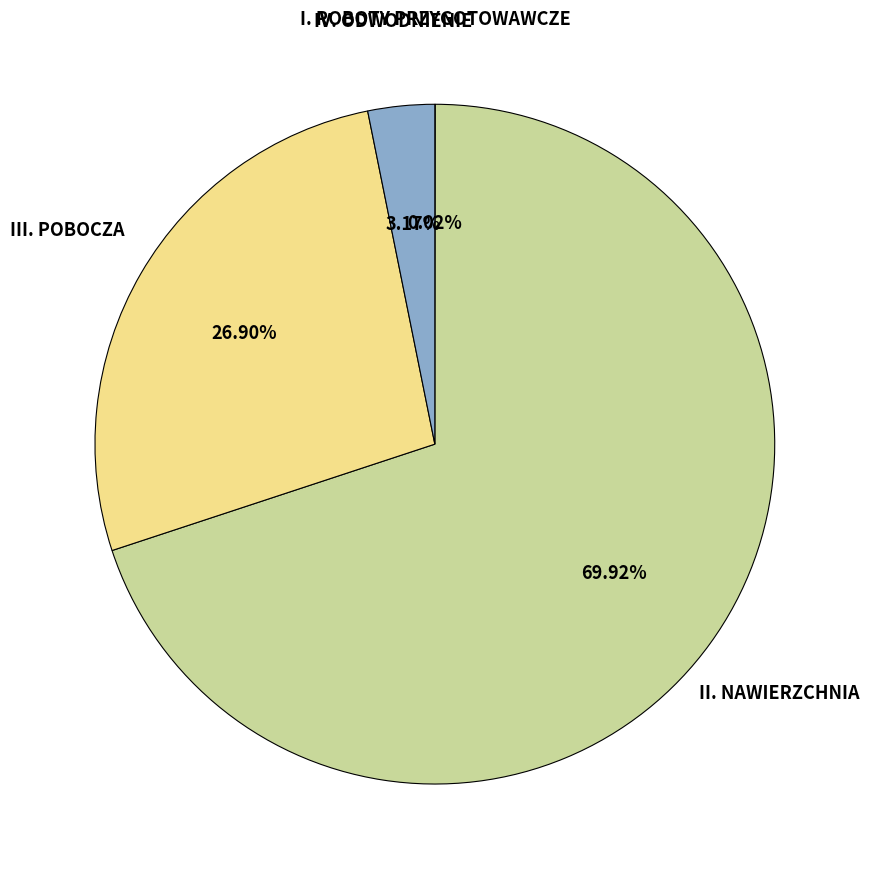

Does any single category account for the majority?

Yes